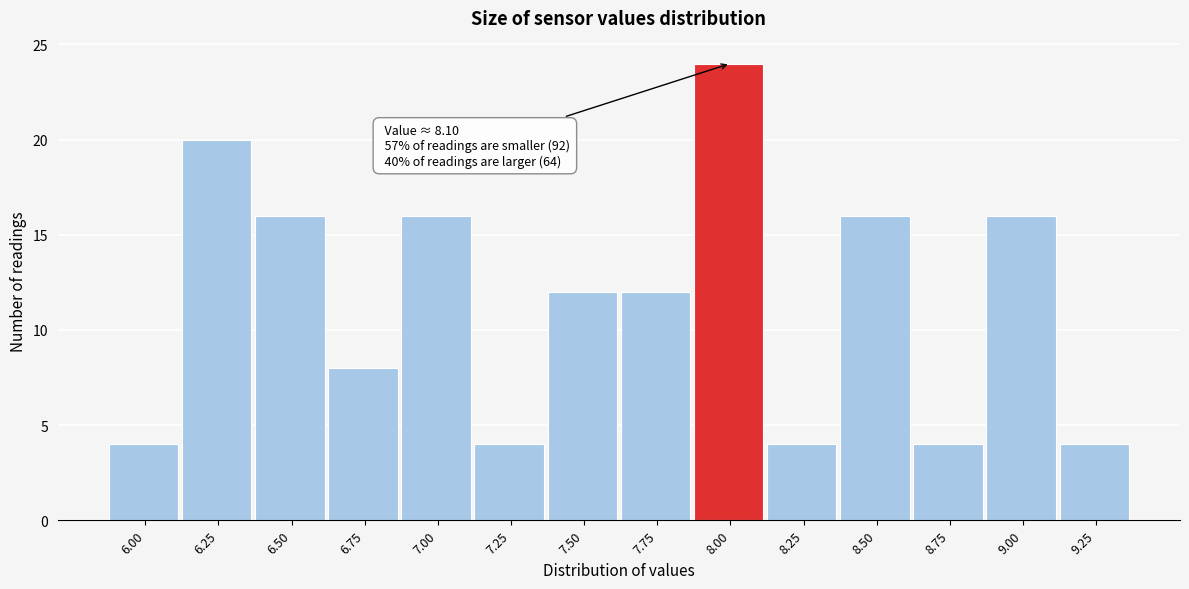

Reading left to right, extract all data points from this chart.

6.00=4	6.25=20	6.50=16	6.75=8	7.00=16	7.25=4	7.50=12	7.75=12	8.00=24	8.25=4	8.50=16	8.75=4	9.00=16	9.25=4